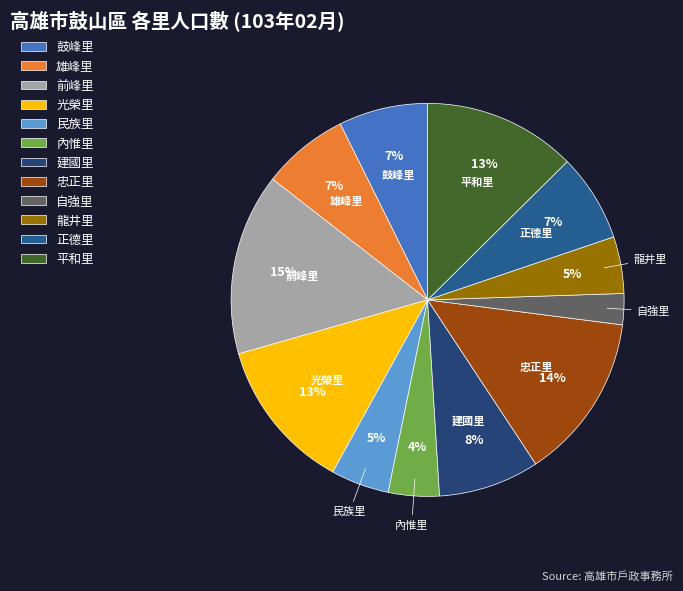

Which has a higher value, 民族里 or 光榮里?

光榮里